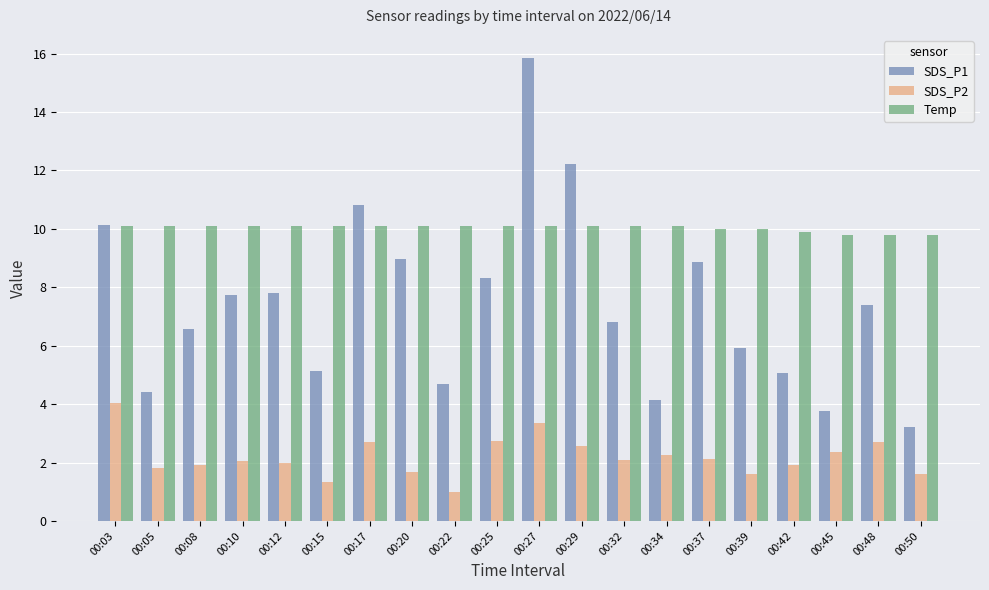

Is the value of SDS_P1 at 00:25 greater than the value of Temp at 00:45?

No